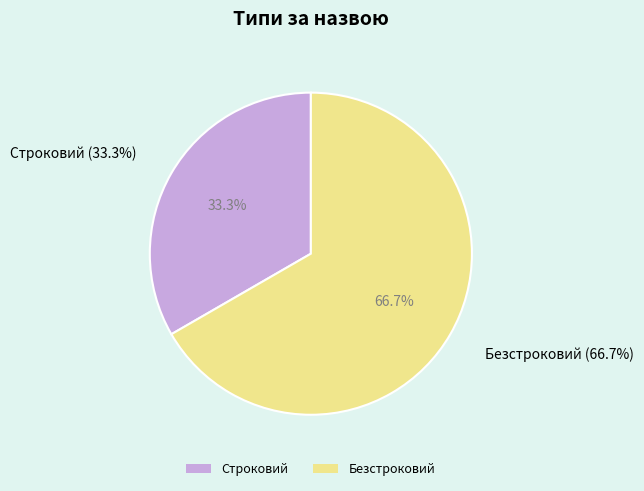

To the nearest percent, what percentage of the pie is Строковий?

33%